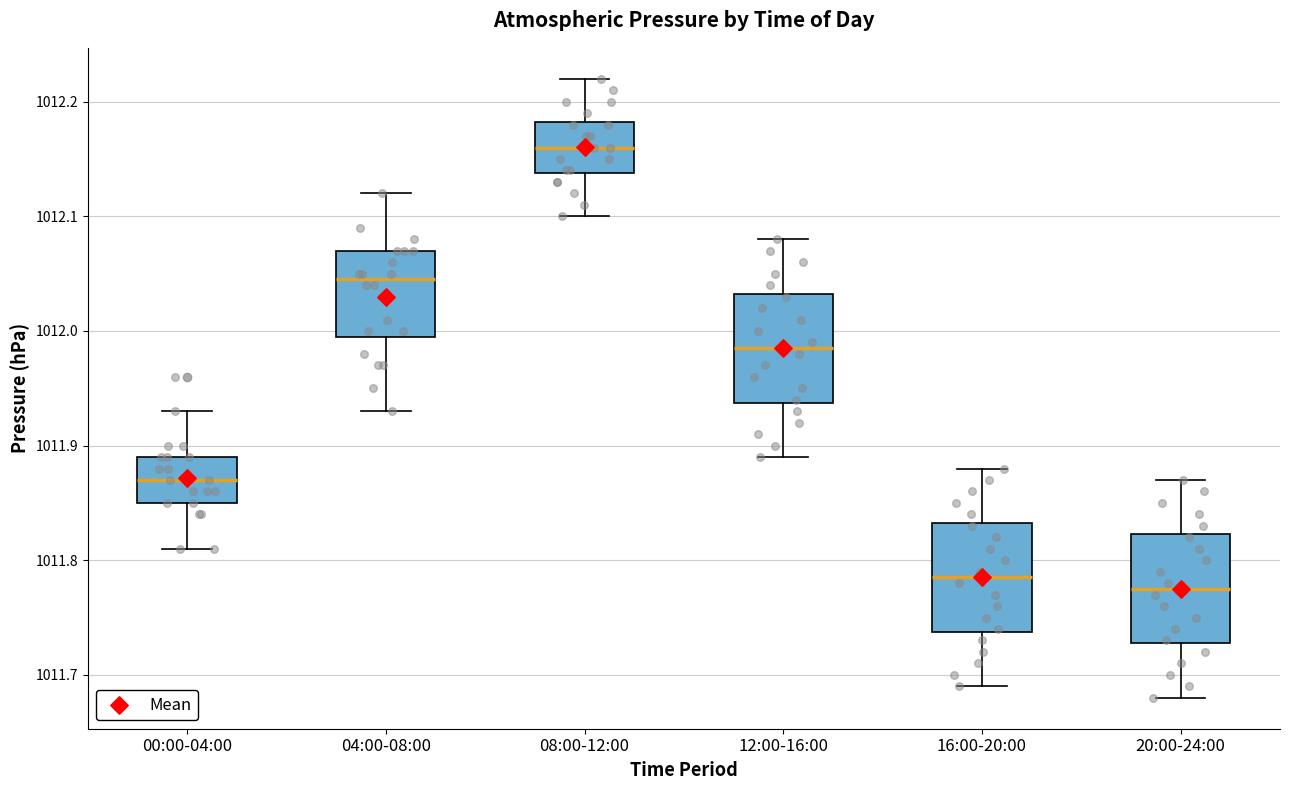

Reading left to right, transcribe this box plot: for each box, give where its median line is, the range the box spans, and where its two whiskers end, as read against the y-axis. The values are not printed on the chart, so give them approximately, as read against the axis.

00:00-04:00: median 1011.87, box 1011.85 to 1011.89, whiskers 1011.81 to 1011.93
04:00-08:00: median 1012.05, box 1012.00 to 1012.07, whiskers 1011.93 to 1012.12
08:00-12:00: median 1012.16, box 1012.14 to 1012.18, whiskers 1012.10 to 1012.22
12:00-16:00: median 1011.99, box 1011.94 to 1012.03, whiskers 1011.89 to 1012.08
16:00-20:00: median 1011.79, box 1011.74 to 1011.83, whiskers 1011.69 to 1011.88
20:00-24:00: median 1011.78, box 1011.73 to 1011.82, whiskers 1011.68 to 1011.87